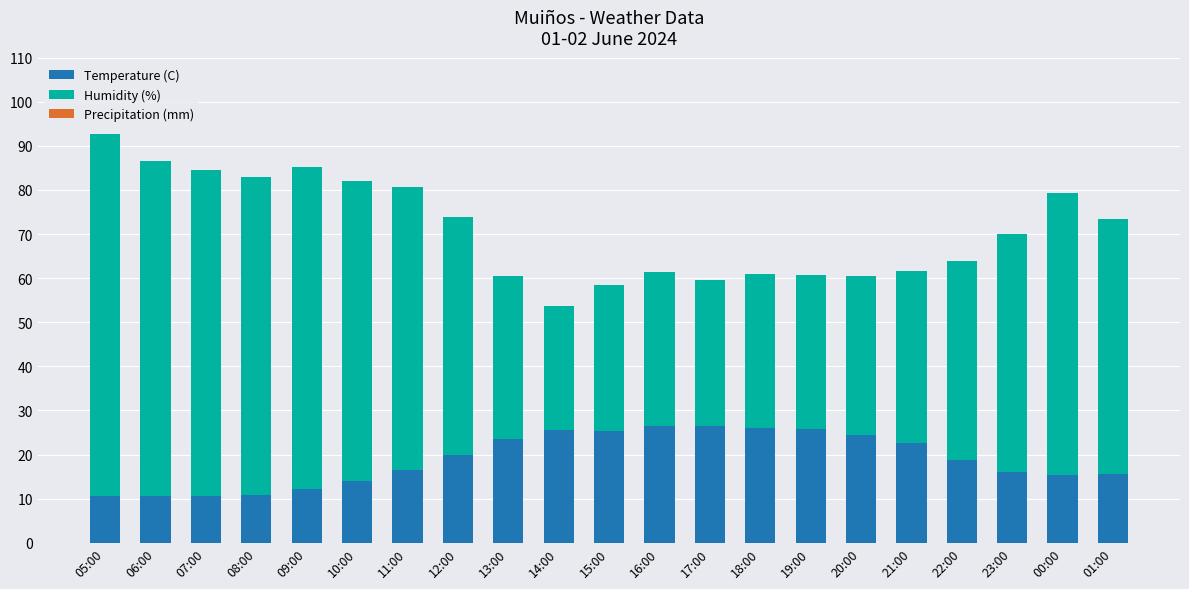

At which category is the sum across all series the highest?

05:00